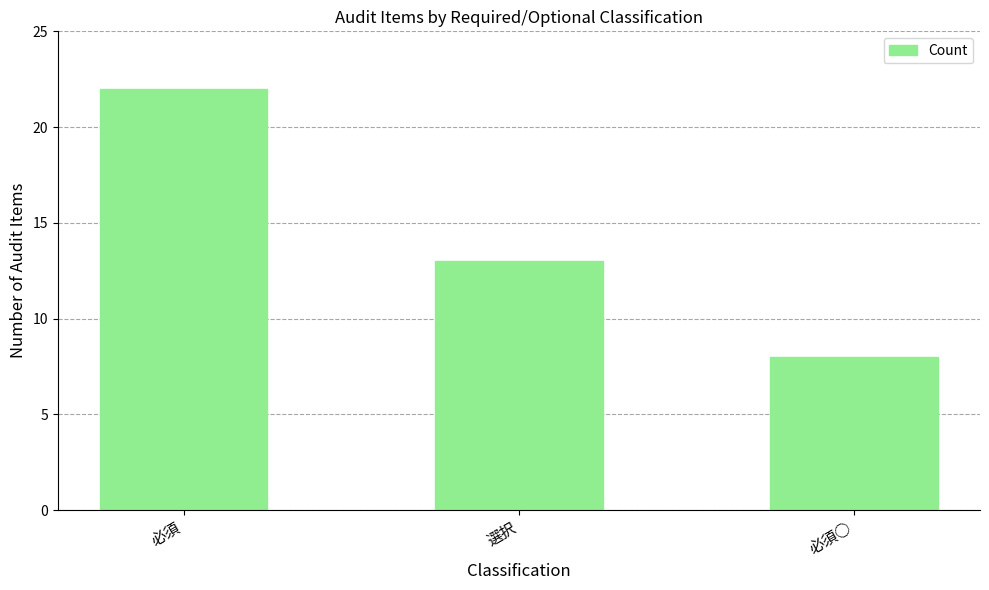

Is it true that the value at 必須○ is 8?

True